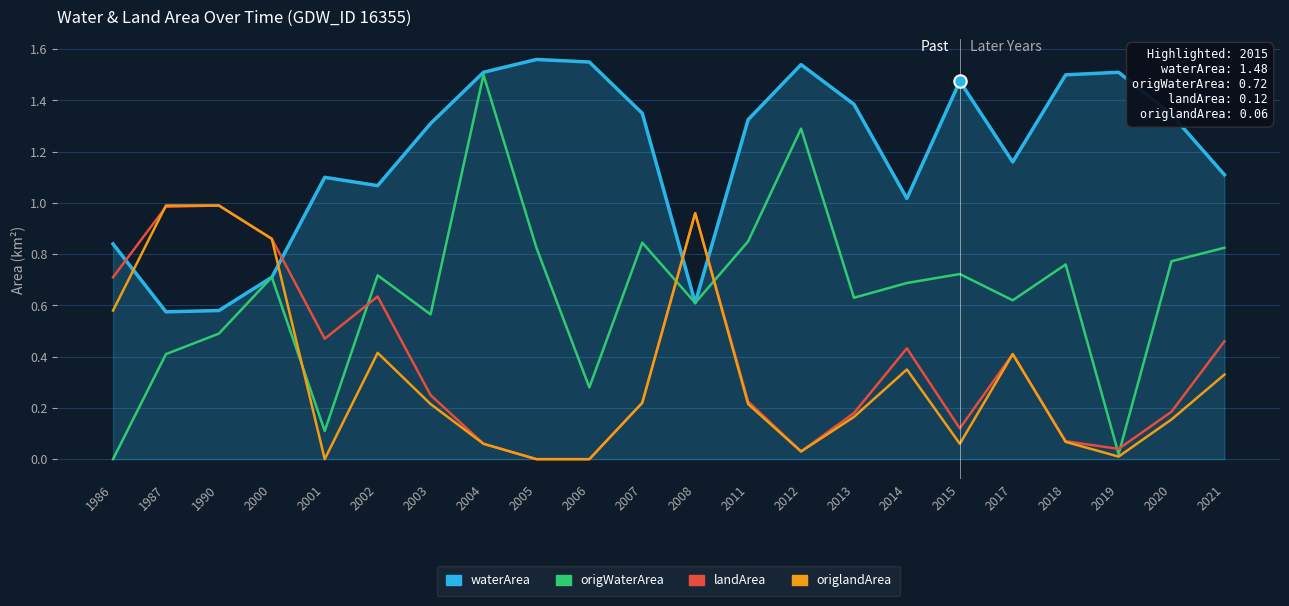

Which series has the largest total across all categories?

waterArea